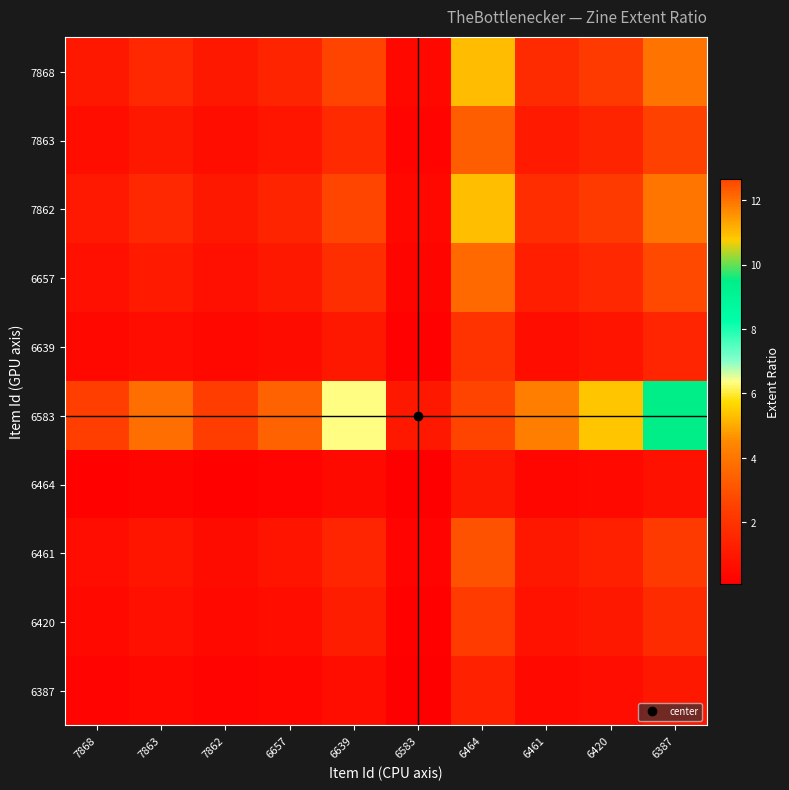

Count the number of categories in the chart.

10